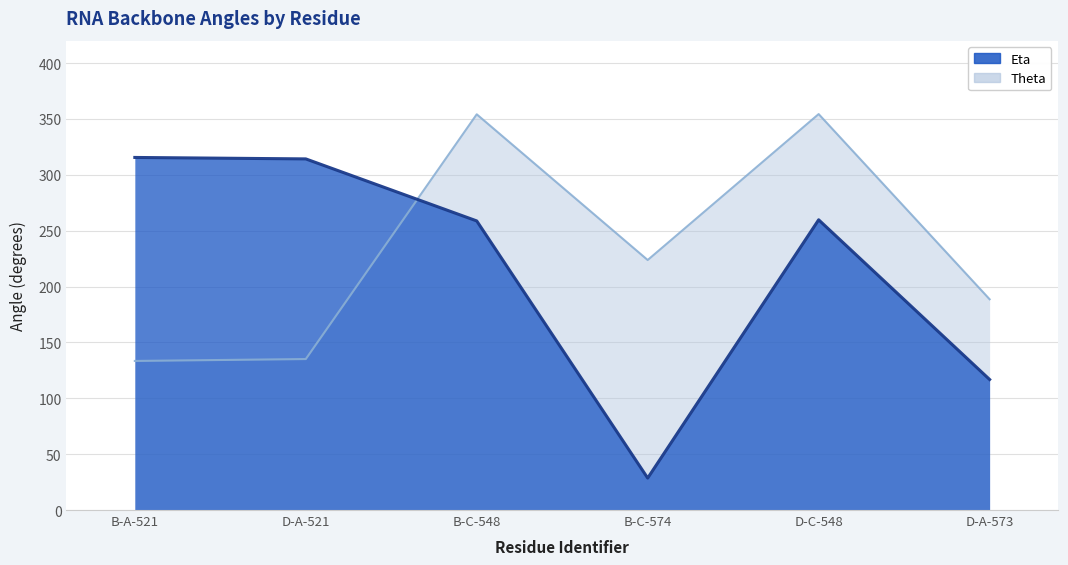

Does the chart display data point markers on the line(s)?

No